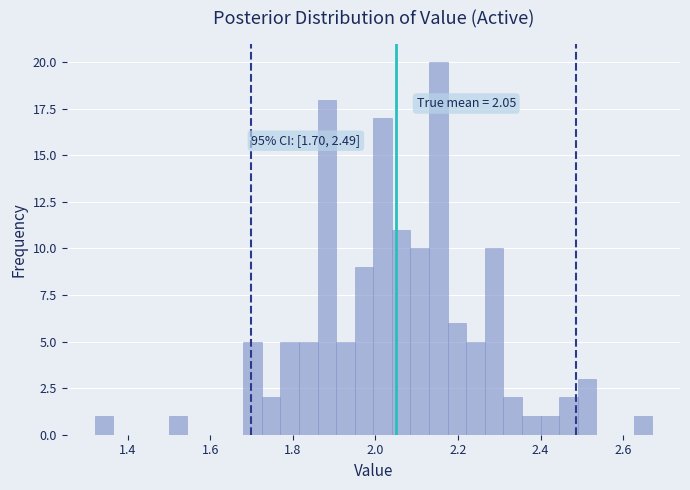

Read against the x-axis, roughly where is the centre of the tallest bar?

2.16